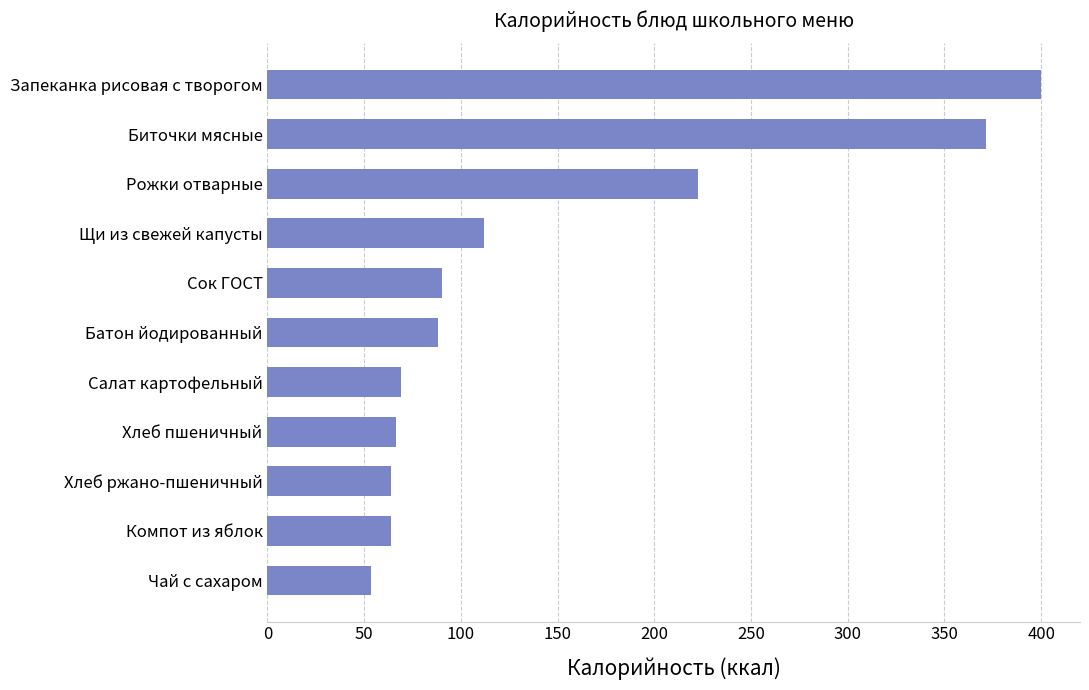

True or false: the data shows 534.2 at Биточки мясные.

False